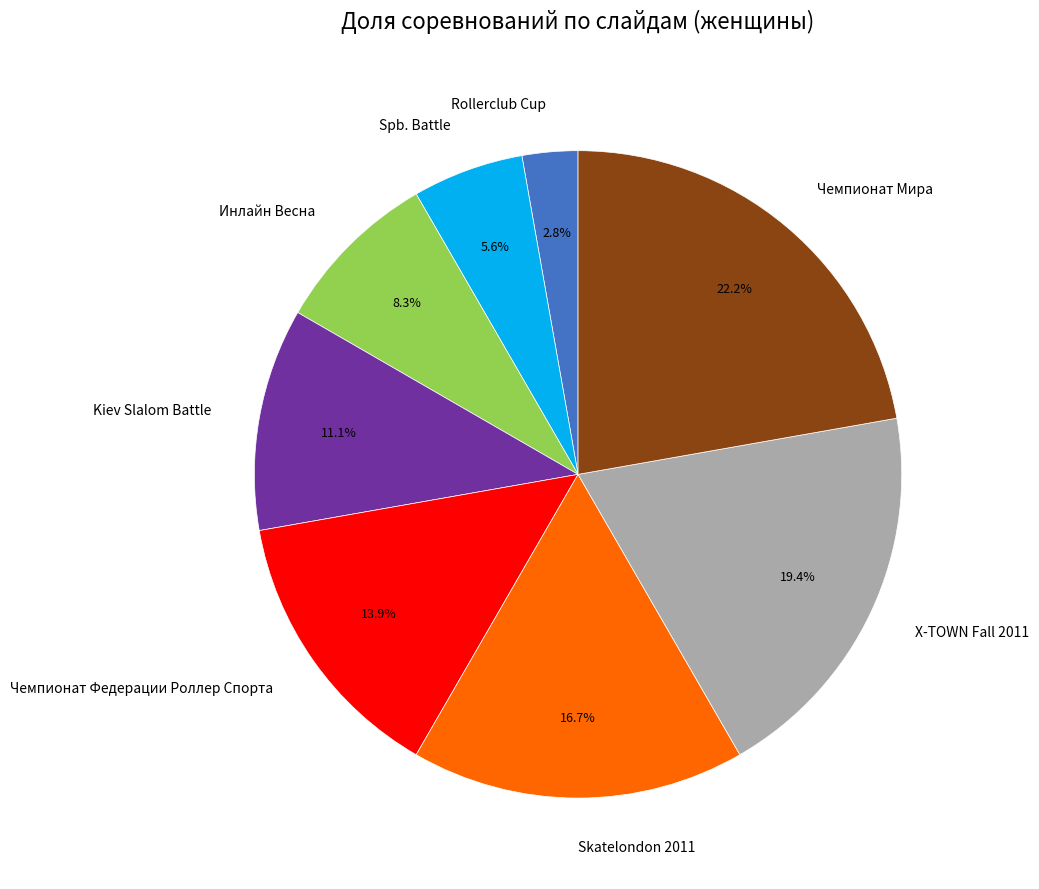

Does any single category account for the majority?

No